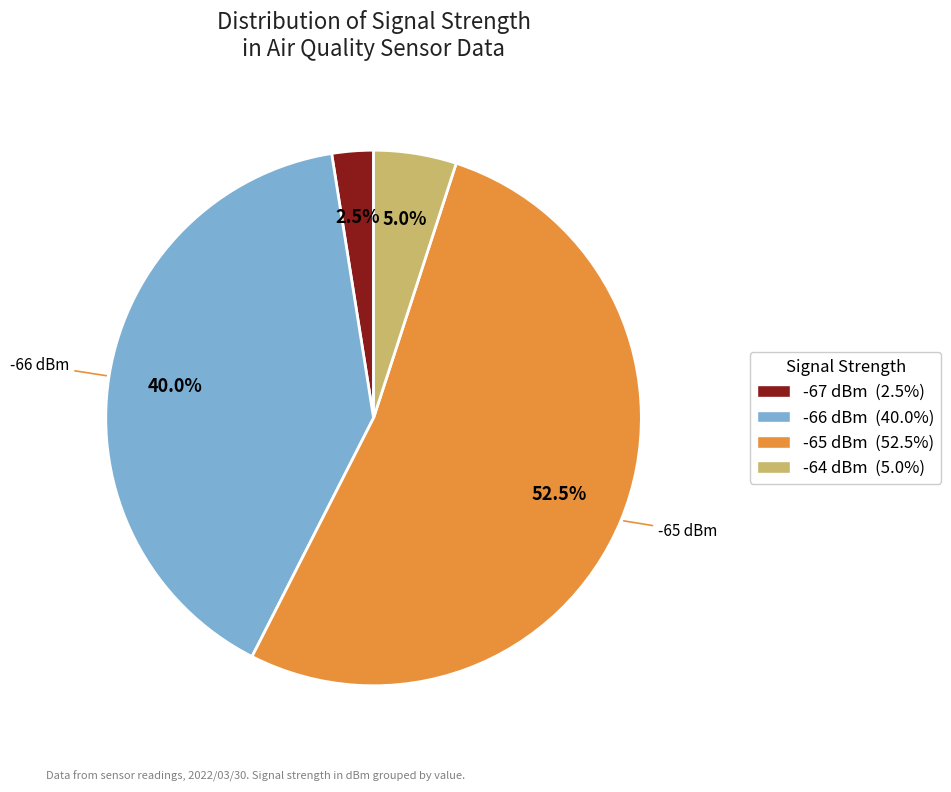

Is there a majority slice in this chart?

Yes